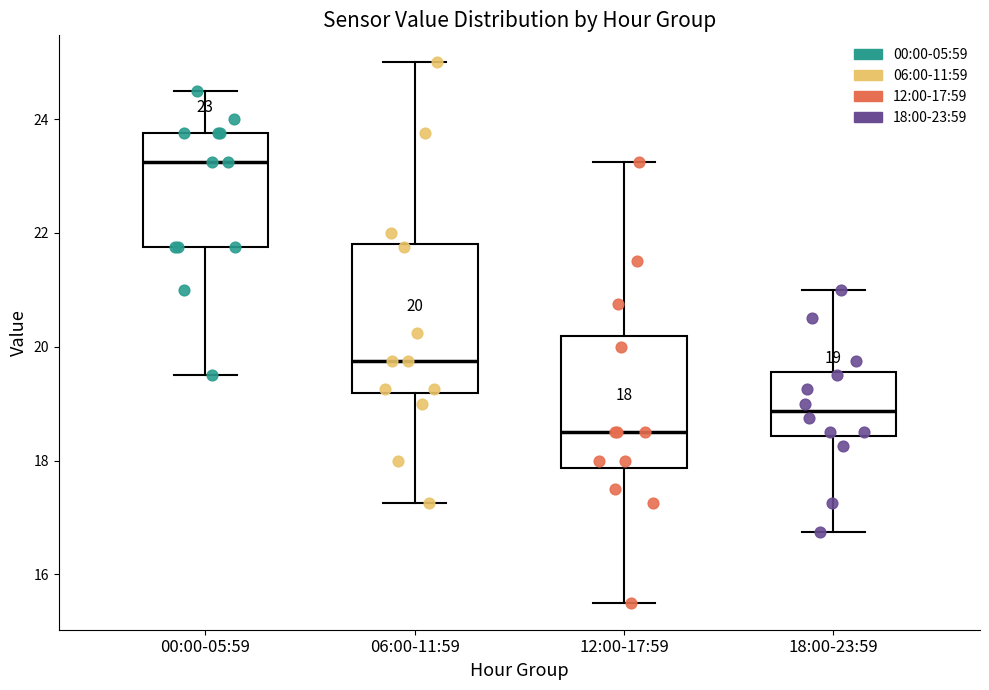

Which box's median line is the highest?

00:00-05:59